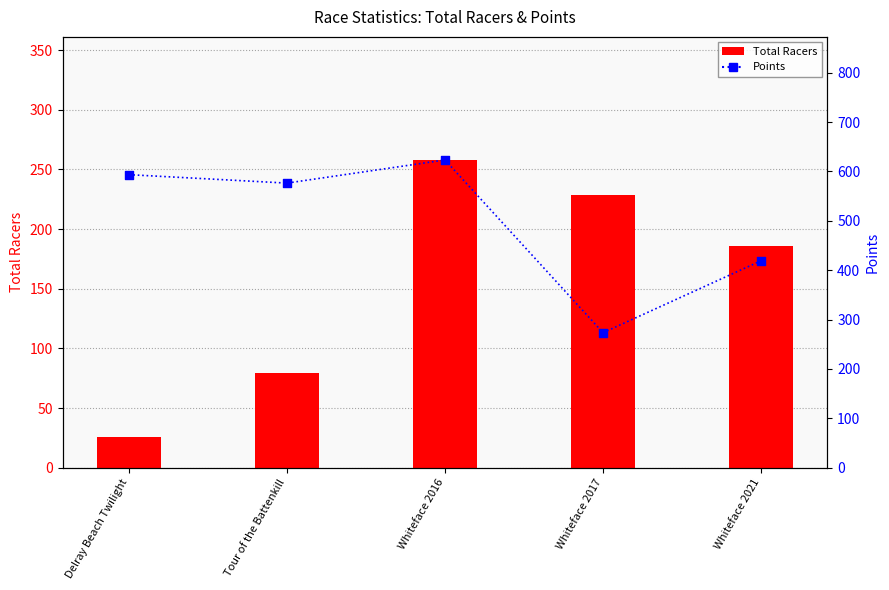

At which category is the sum across all series the highest?

Whiteface 2016